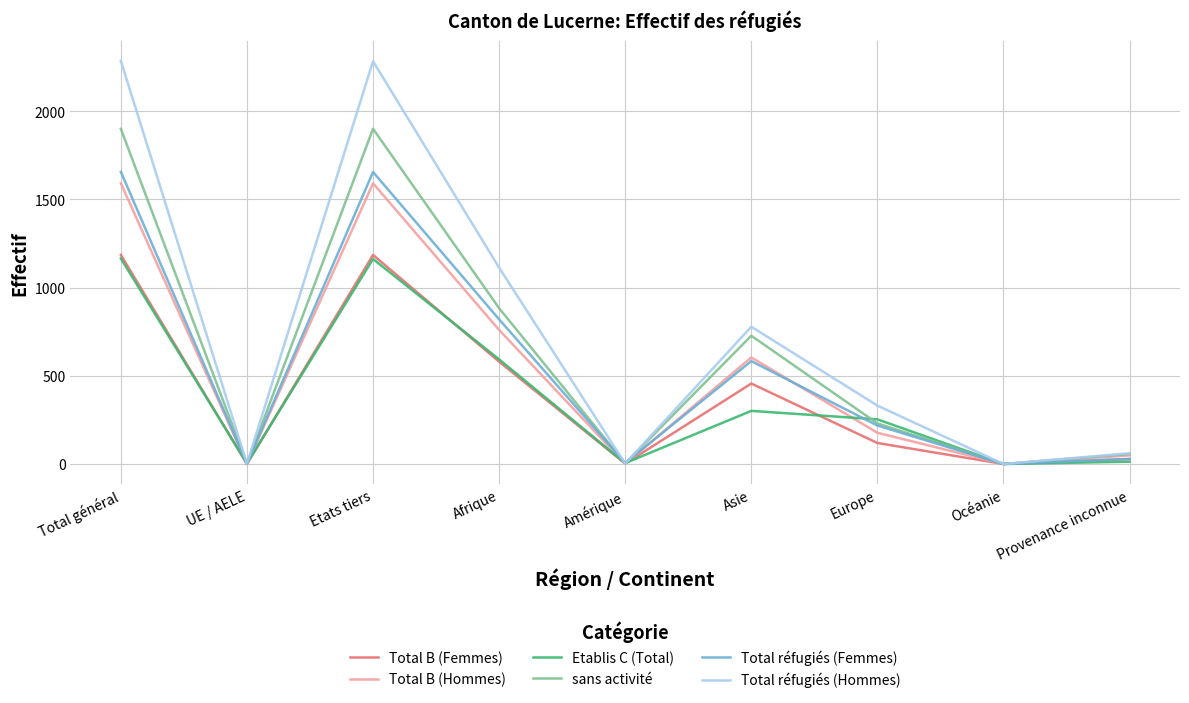

Which series has the widest spread of values?

Total réfugiés (Hommes)